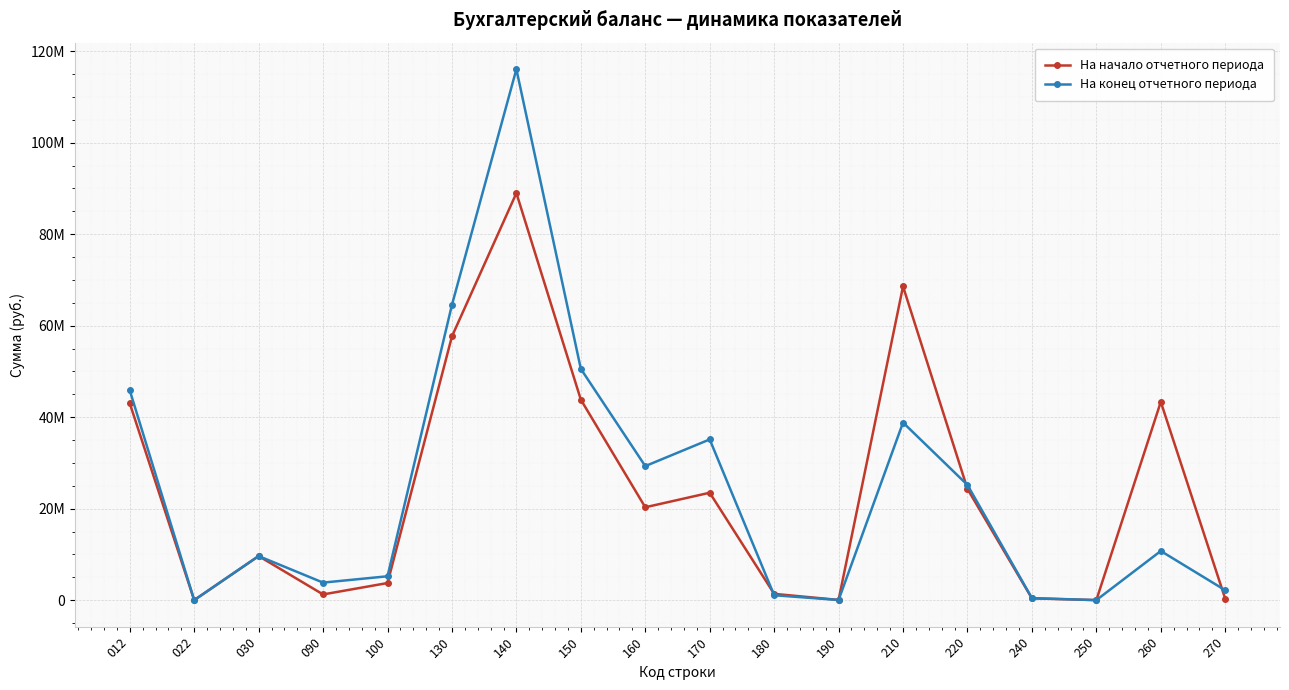

The На конец отчетного периода series shows 34091.2 at 190. True or false?

True